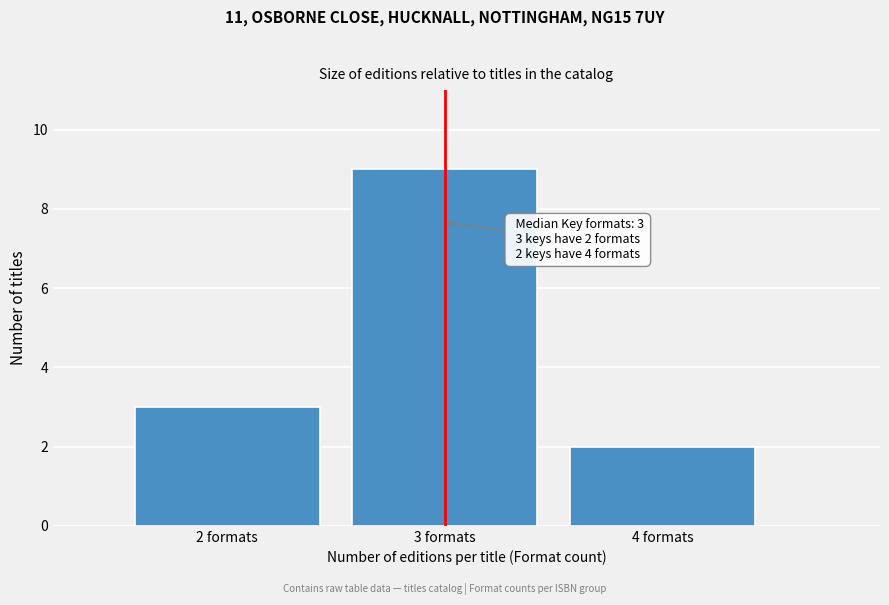

Reading left to right, what are all the values shown in this chart?

2 formats=3	3 formats=9	4 formats=2